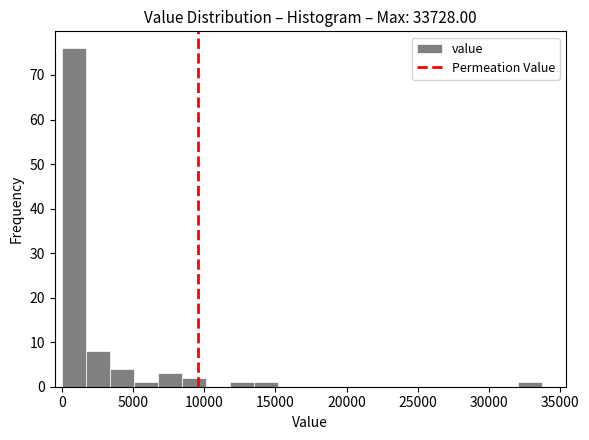

Read against the x-axis, roughly where is the centre of the tallest bar?

1000